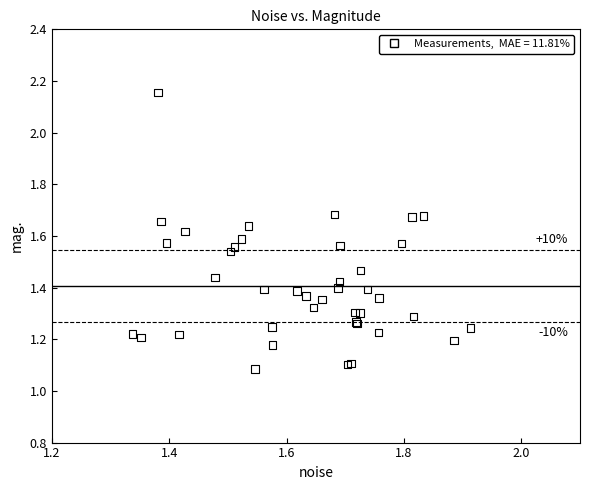

What Y value in the scatter plot is closest to 1?

1.1